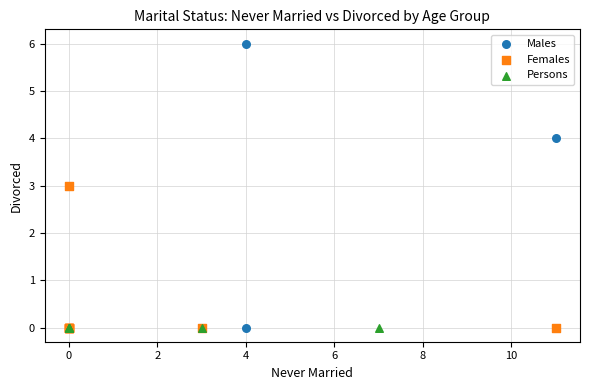

Which series contains the highest Y value?

Males